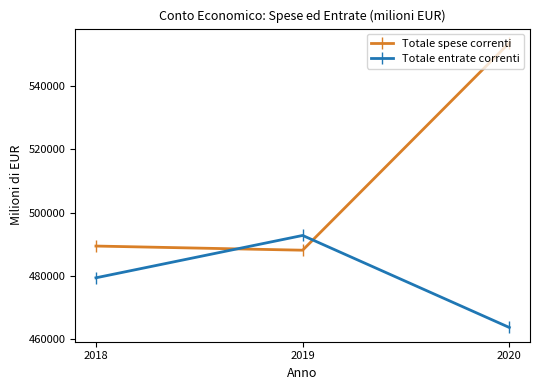

What is the difference between the second highest and minimum values in the Totale spese correnti series?

1314